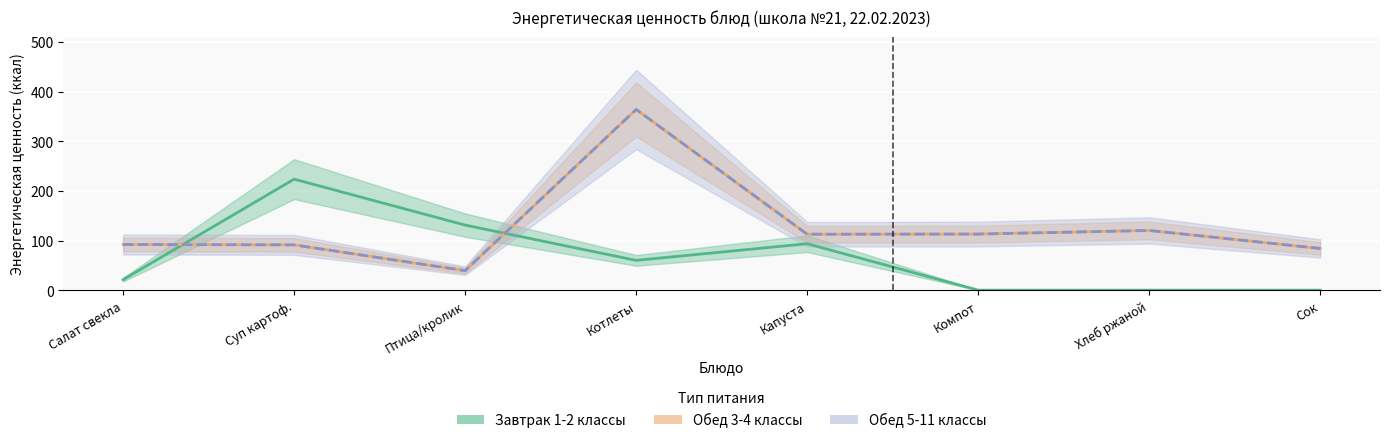

What is the difference between the Завтрак 1-2 классы values at Суп картоф. and Капуста?

130.1